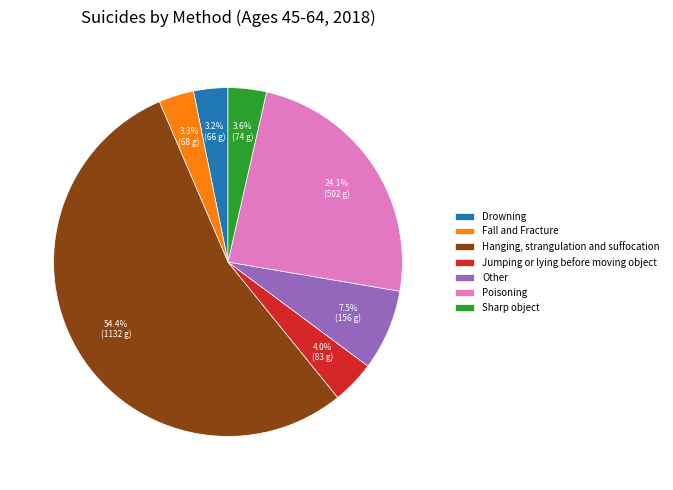

What percentage is the Drowning slice, to the nearest percent?

3%